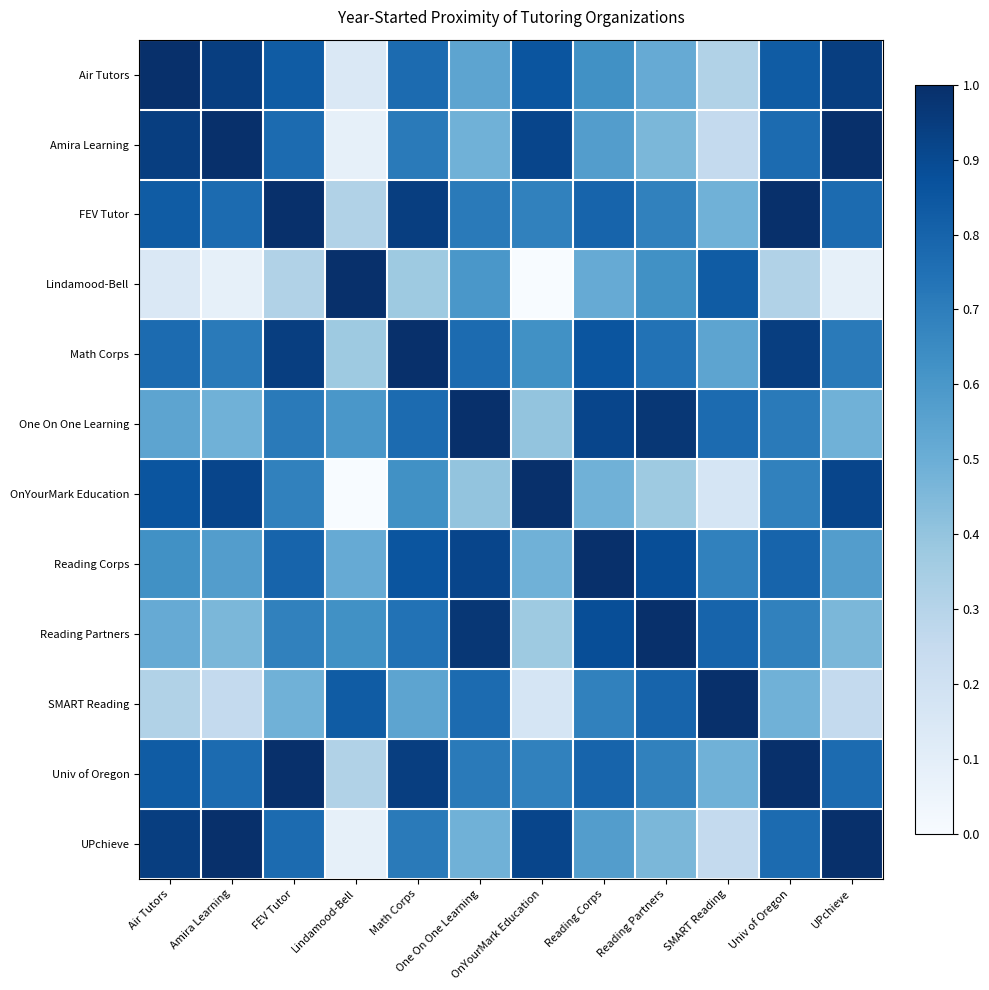

Which series has the largest range (max minus min)?

Lindamood-Bell